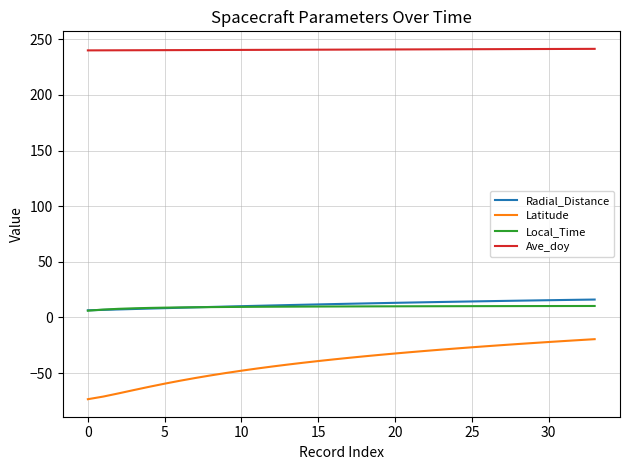

What is the smallest value displayed?

-73.5